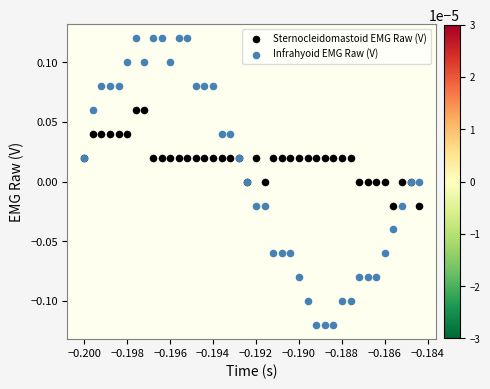

Which series has the largest Y range (max minus min)?

Infrahyoid EMG Raw (V)